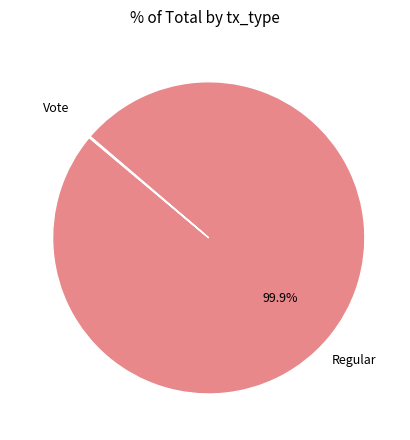

Is there any slice that represents more than half of the pie?

Yes